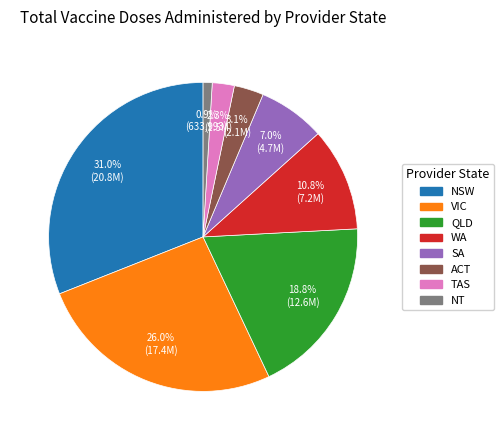

To the nearest percent, what is the difference between the SA and ACT slice percentages?

4%